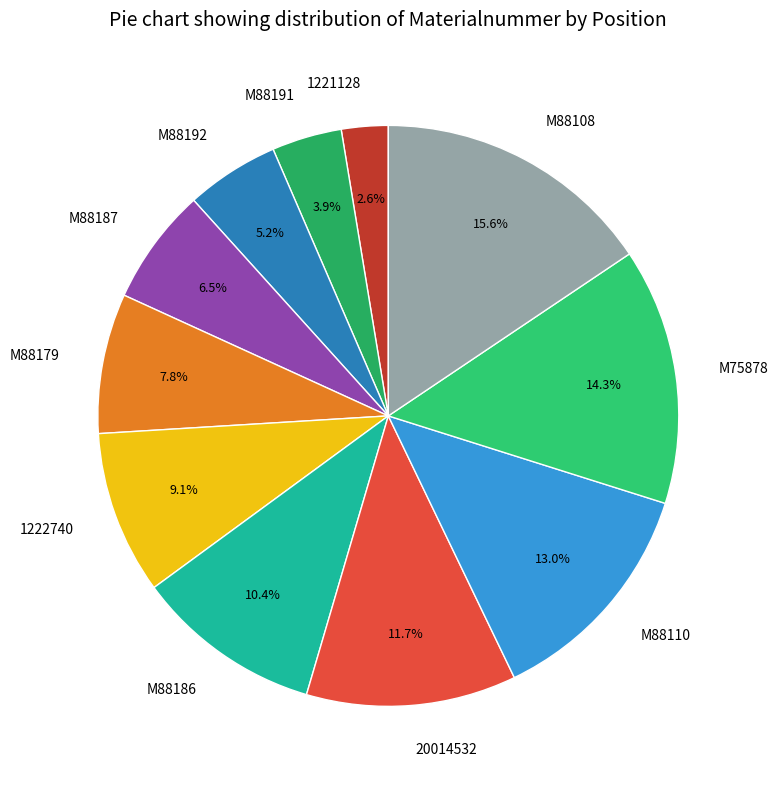

What is the ratio of the value at 1221128 to the value at M88110?

0.2